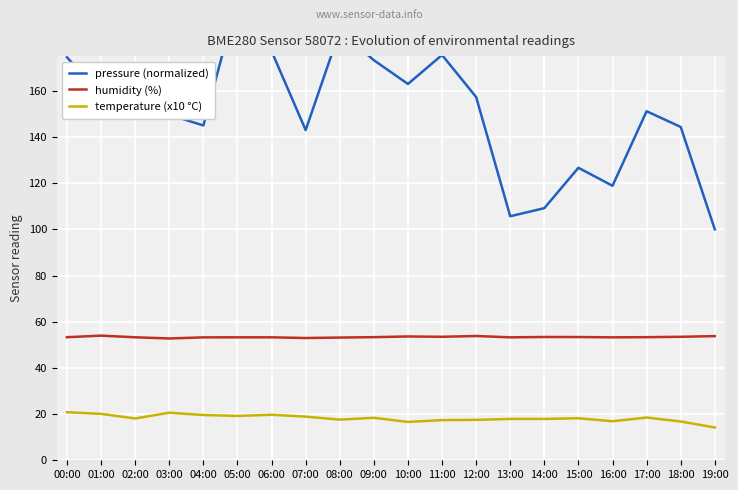

True or false: pressure (normalized) and humidity (%) intersect in this chart.

False